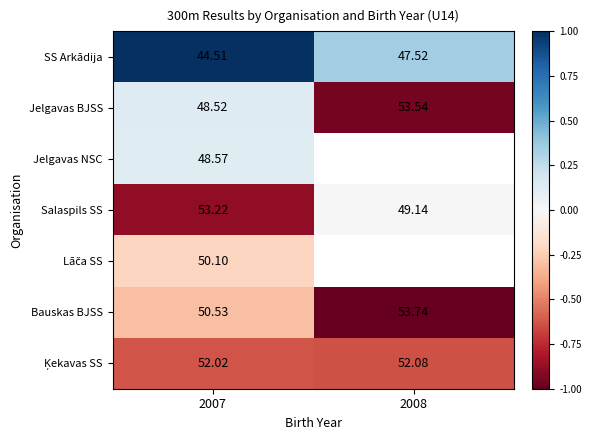

Count the number of categories in the chart.

2